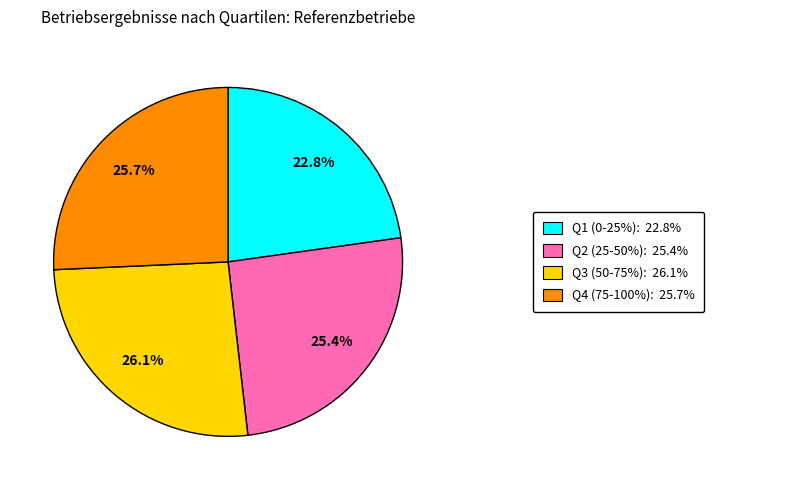

Does any single category account for the majority?

No